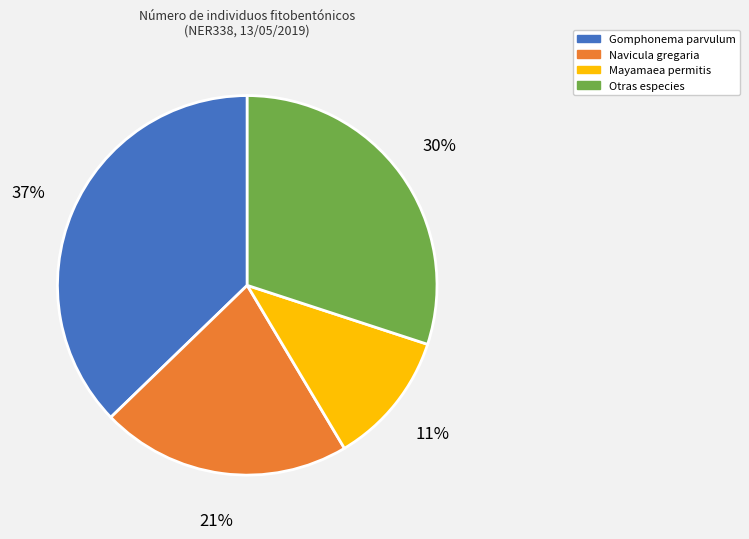

Does any single category account for the majority?

No